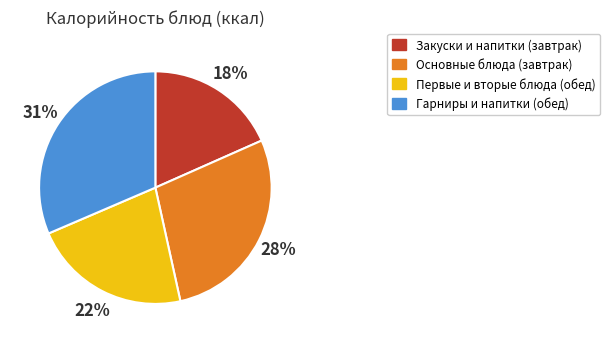

To the nearest percent, what is the difference between the largest and smallest slice percentages?

13%